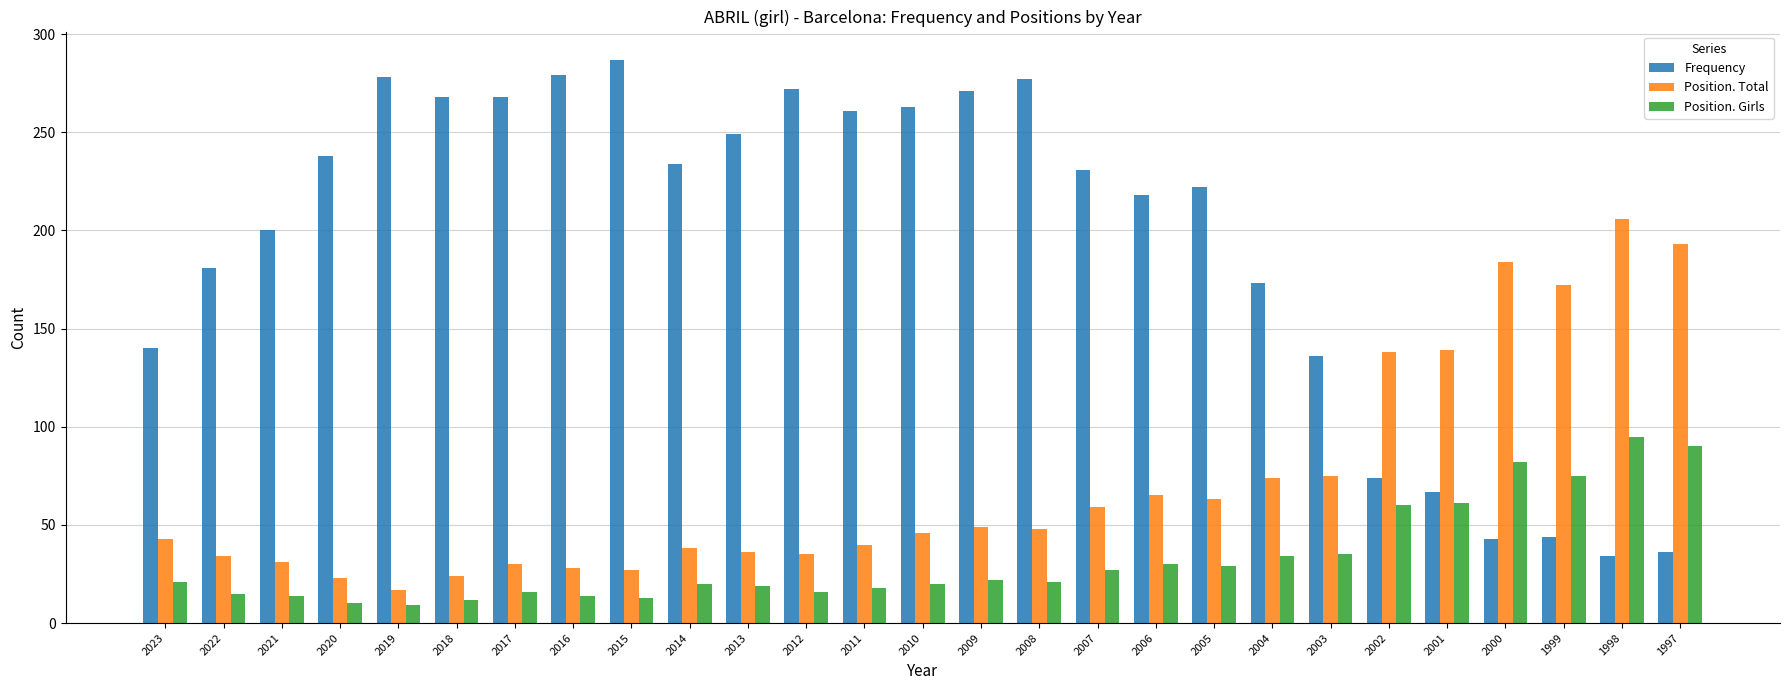

Are the bars grouped side by side (vs. stacked)?

Yes